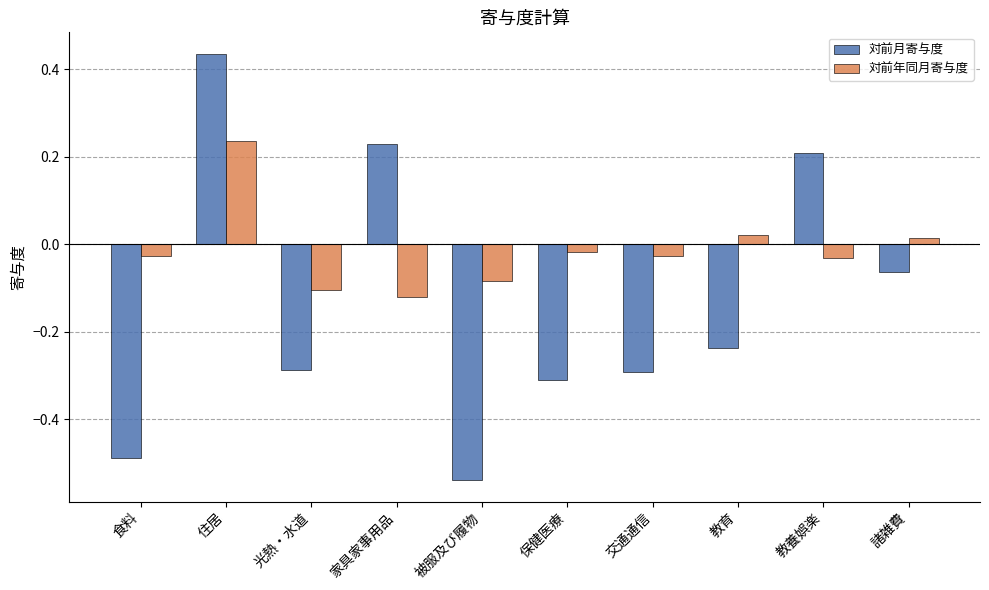

At 教養娯楽, list the series in order from largest to smallest.

対前月寄与度, 対前年同月寄与度